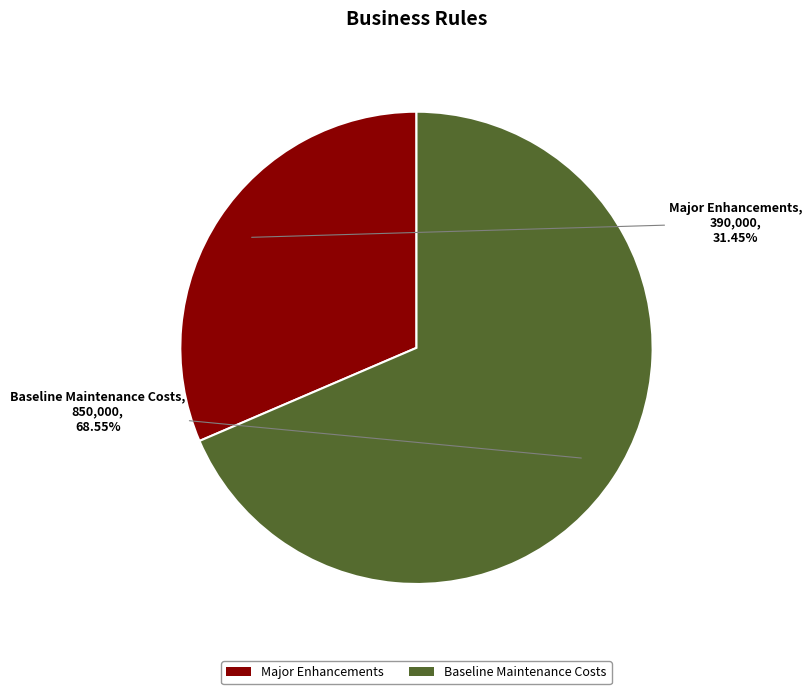

How much of the chart is everything except Baseline Maintenance Costs?

31.5%